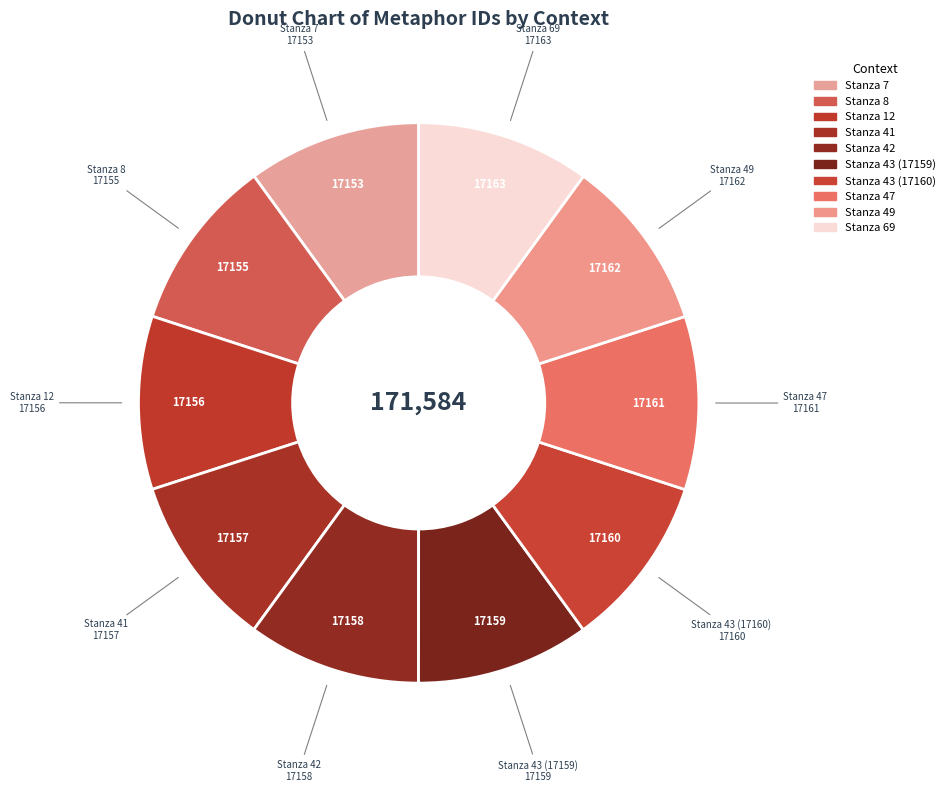

Approximately how many times larger is the value at Stanza 69 compared to Stanza 43 (17160)?

1.0